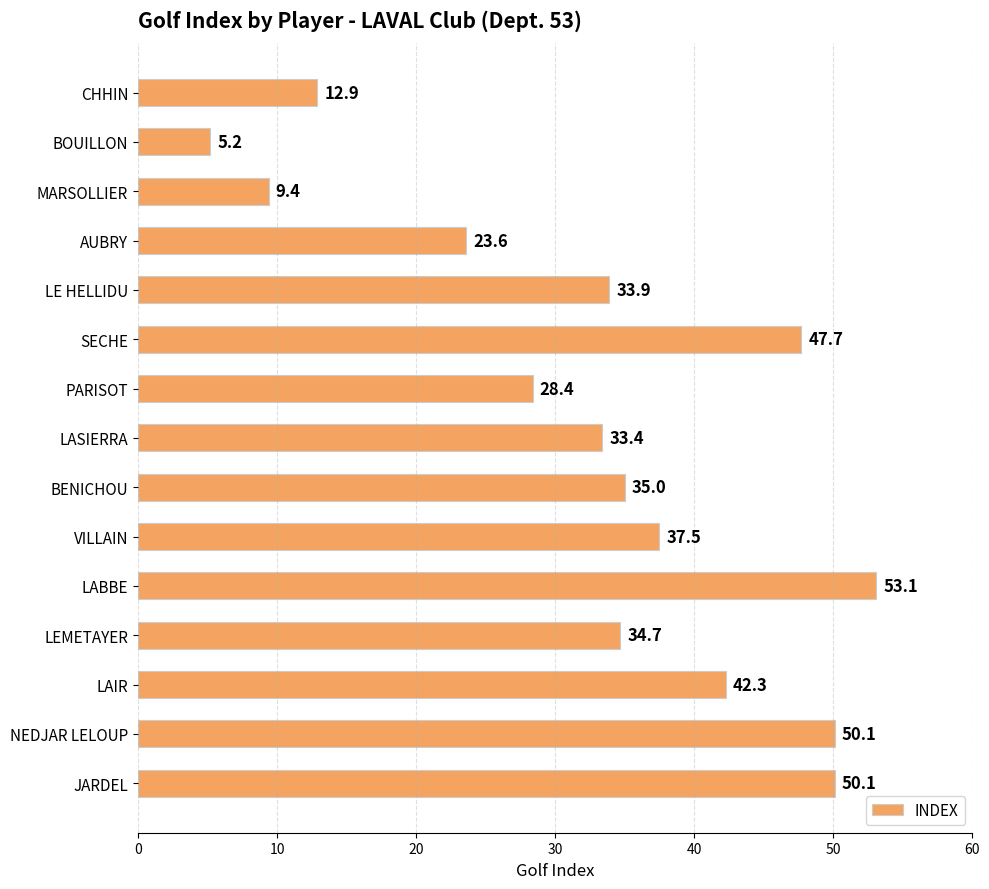

Which category has the lowest value across all series?

BOUILLON